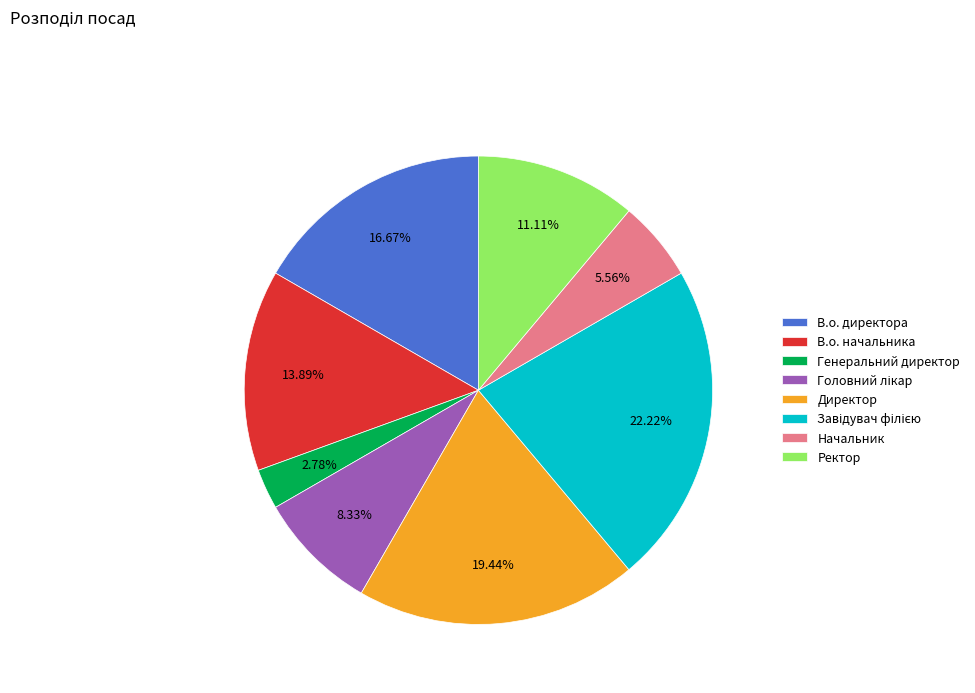

Is there a majority slice in this chart?

No